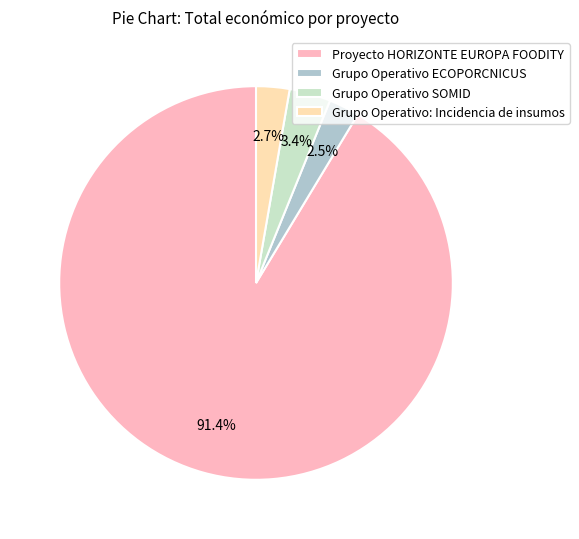

What is the ratio of the value at Grupo Operativo: Incidencia de insumos to the value at Grupo Operativo SOMID?

0.8